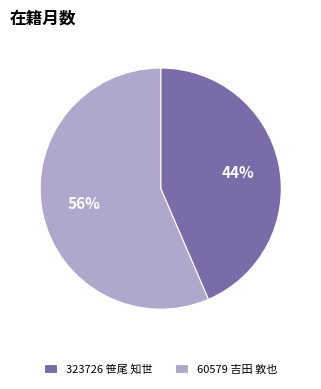

Between 60579 吉田 敦也 and 323726 笹尾 知世, which is larger?

60579 吉田 敦也